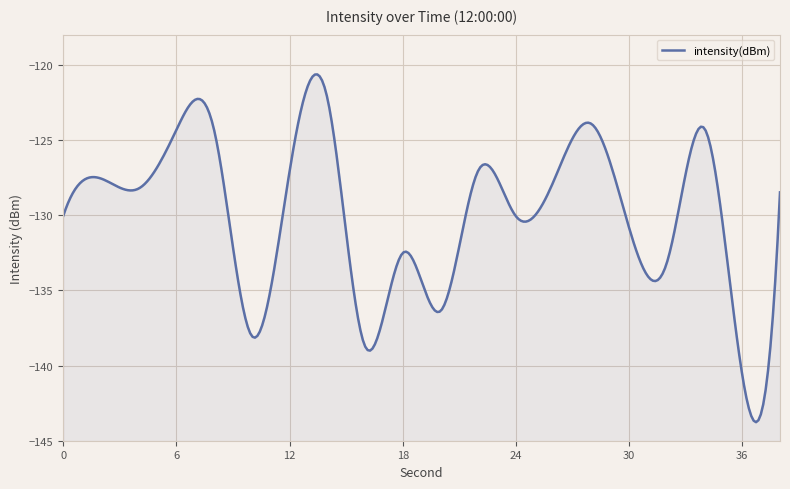

List the labels in order of value, smallest first.

36, 16, 10, 20, 32, 18, 30, 24, 0, 38, 4, 26, 2, 12, 22, 6, 8, 34, 28, 14